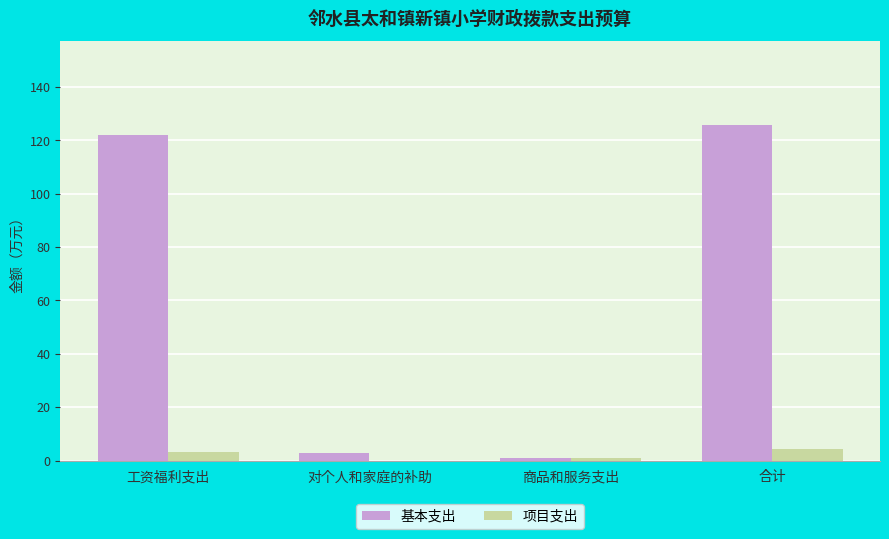

Between 对个人和家庭的补助 and 合计, which series saw the biggest shift?

基本支出